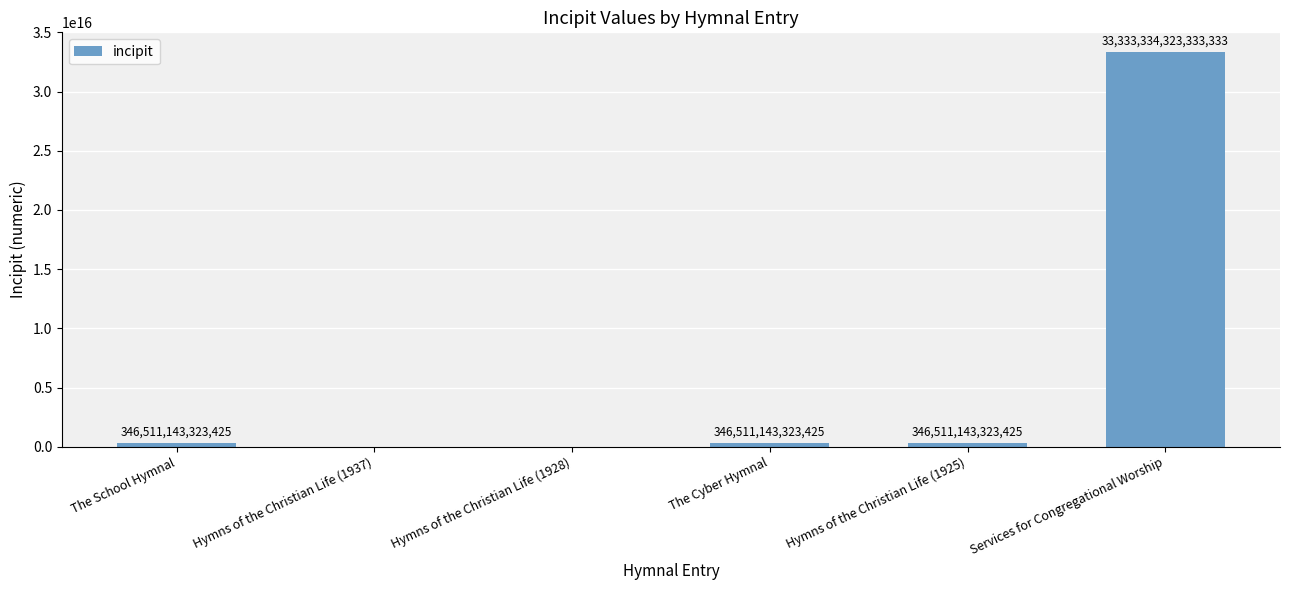

Between Services for Congregational Worship and Hymns of the Christian Life (1925), which is larger?

Services for Congregational Worship